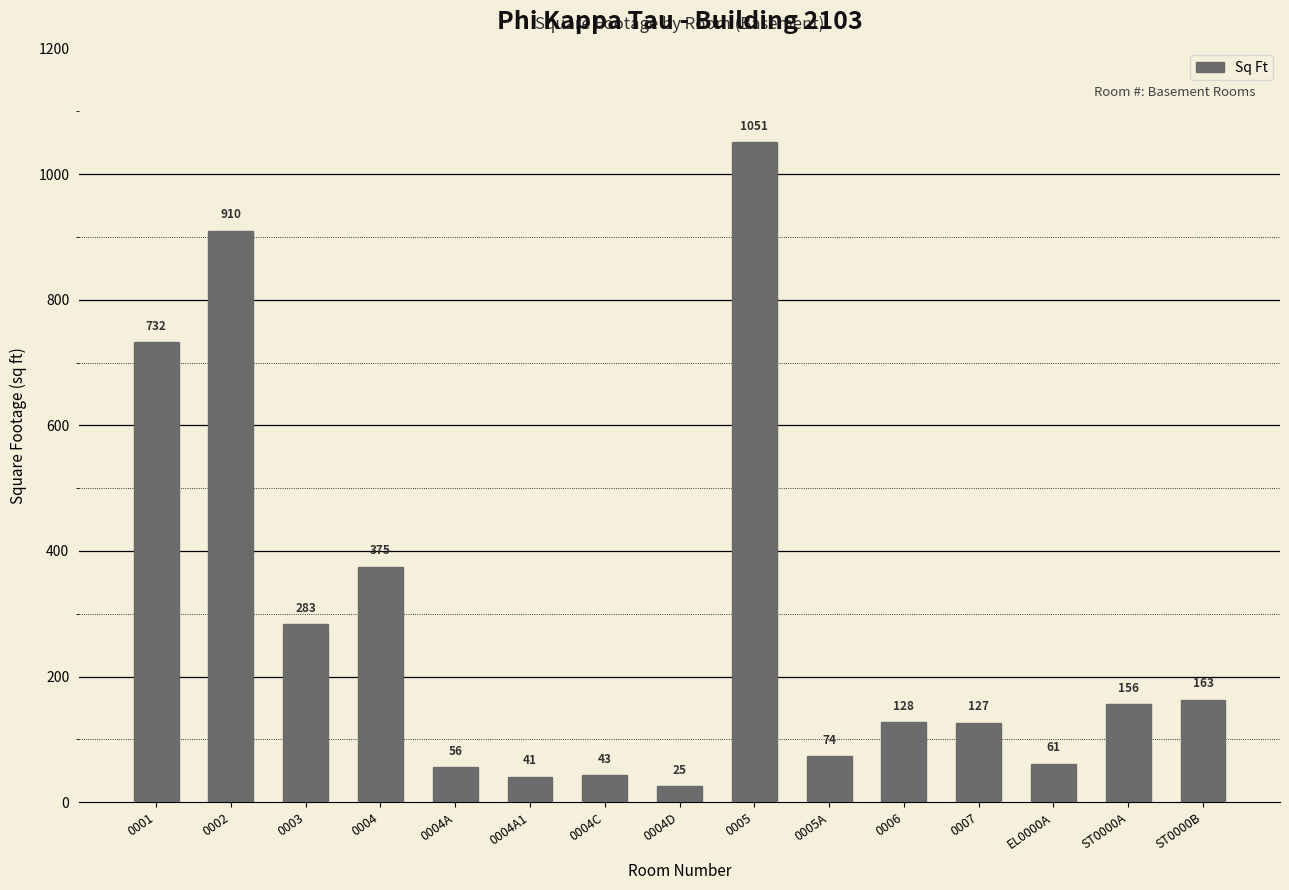

Which category has the lowest value across all series?

0004D